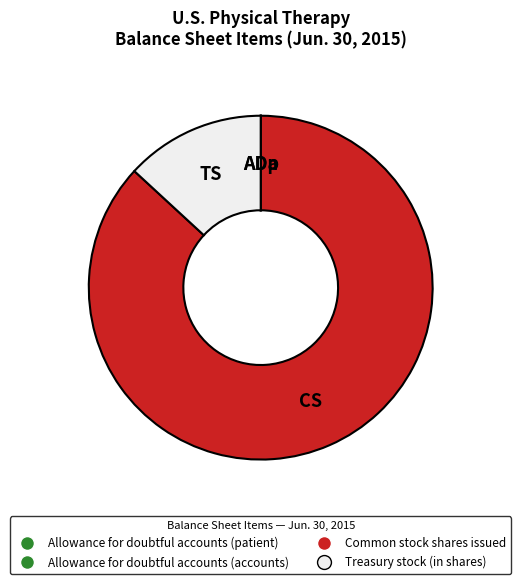

Which slice is the largest?

Common stock shares issued